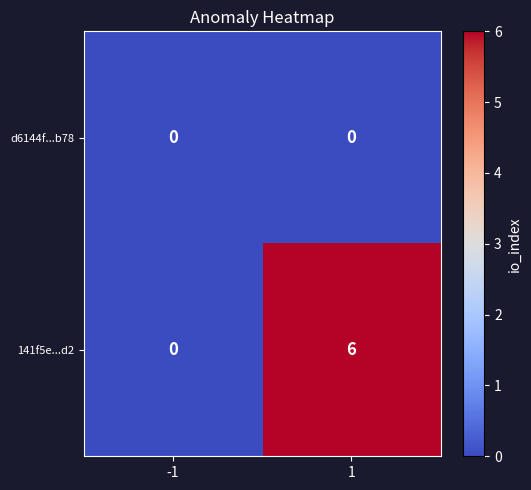

The value of d6144f...b78 at -1 is 0. True or false?

True